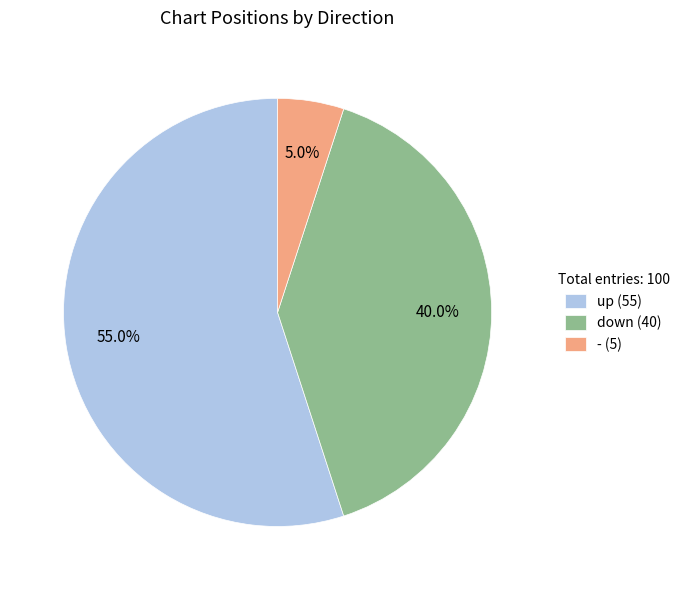

To the nearest percent, what percentage of the pie is -?

5%